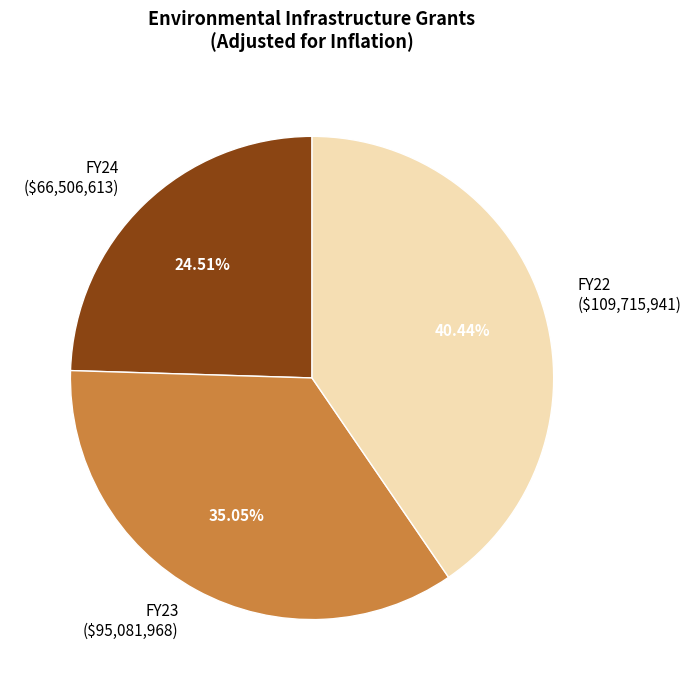

Is it true that FY24 is 36% of the pie?

False